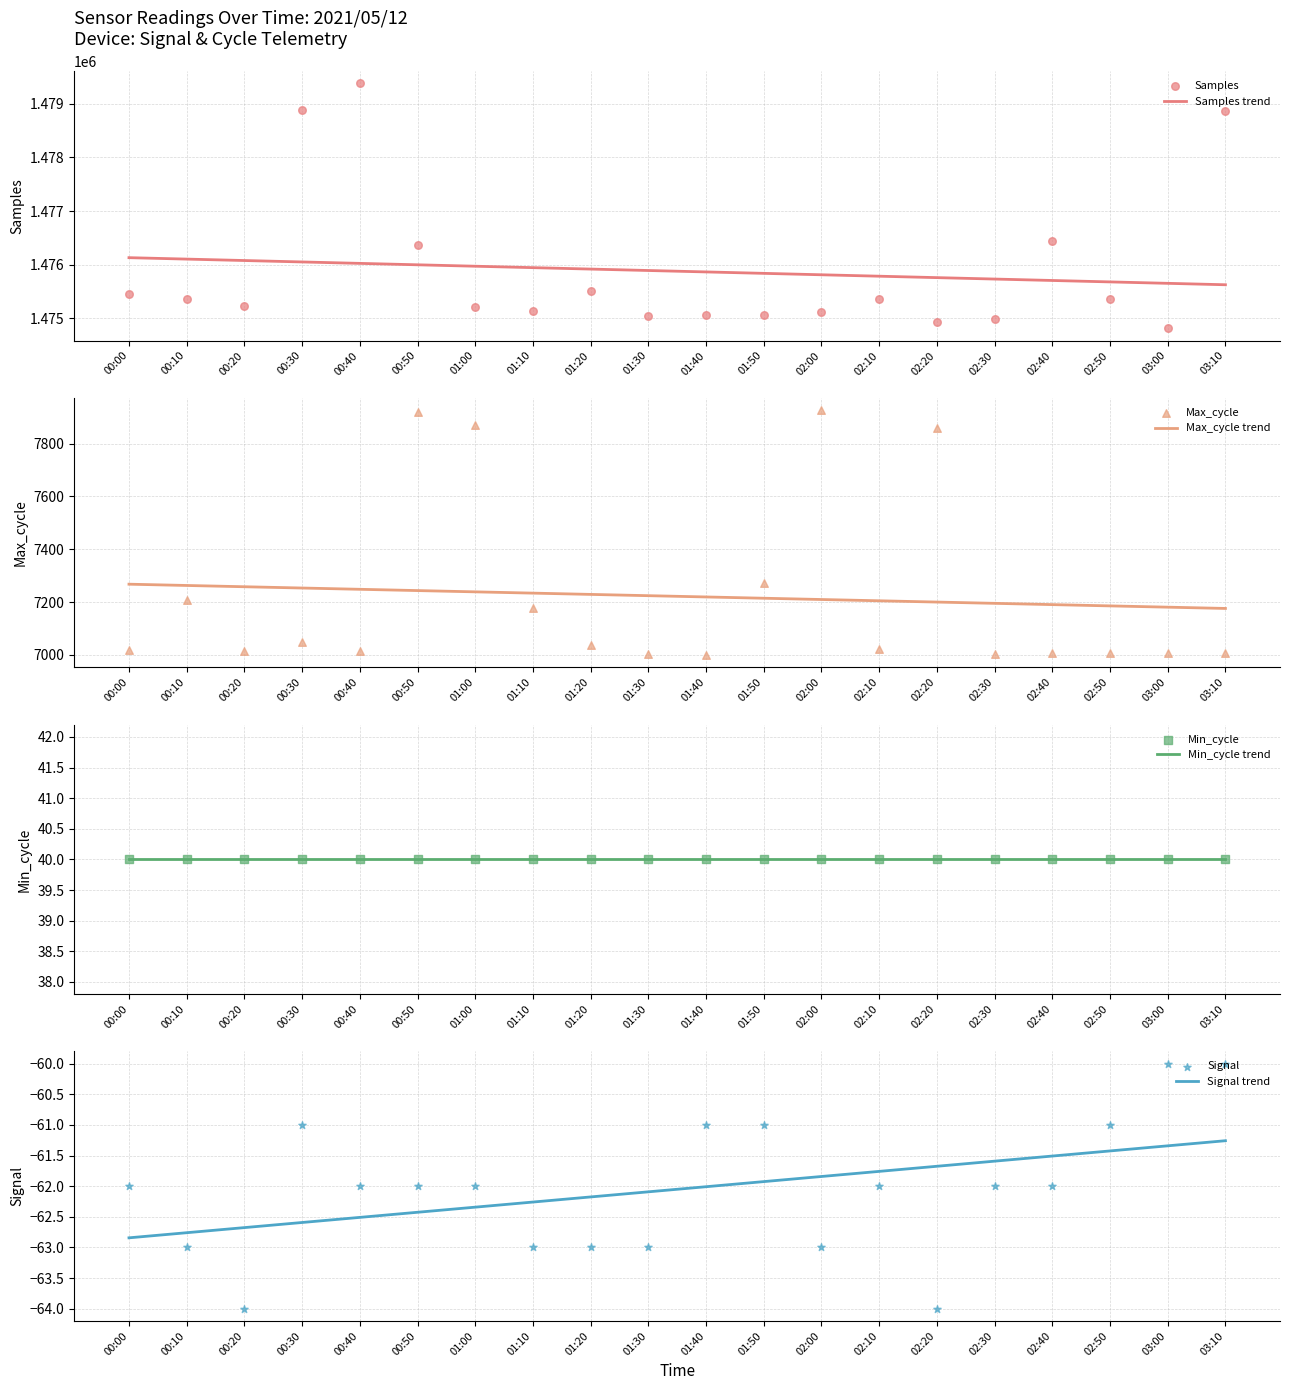

Is the value of Signal at 03:00 greater than the value of Max_cycle at 02:50?

No